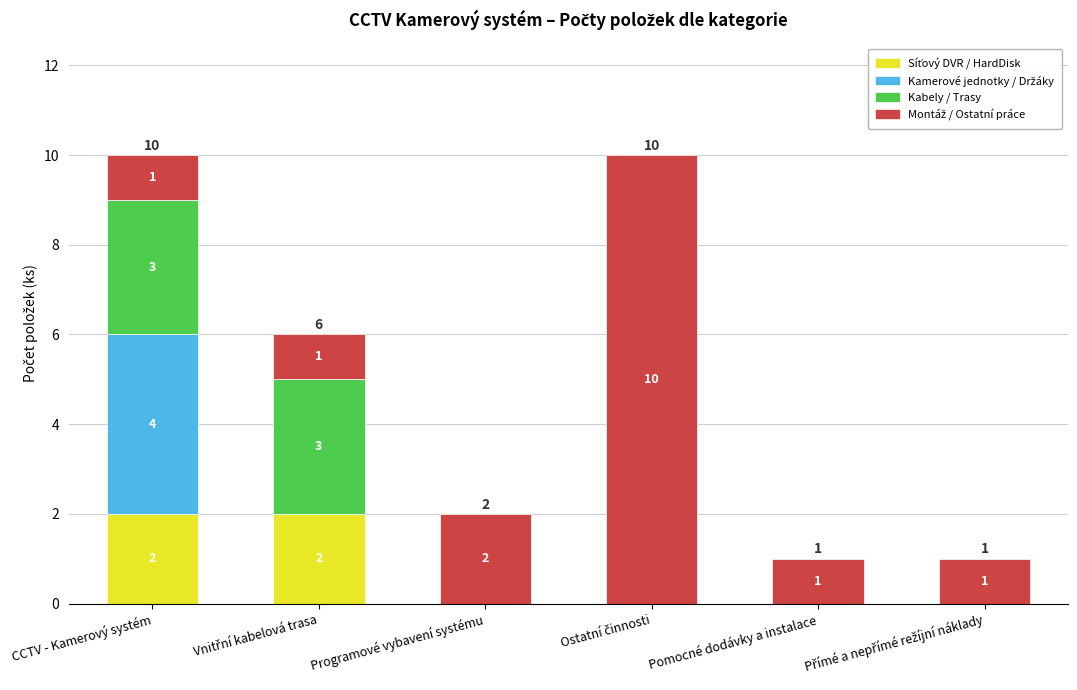

What is the total value across all series at CCTV - Kamerový systém?

10